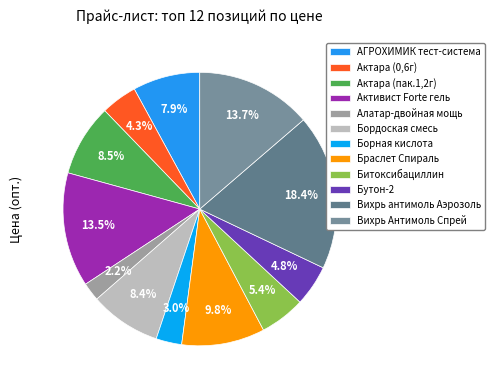

What is the smallest slice in the pie chart?

Алатар-двойная мощь